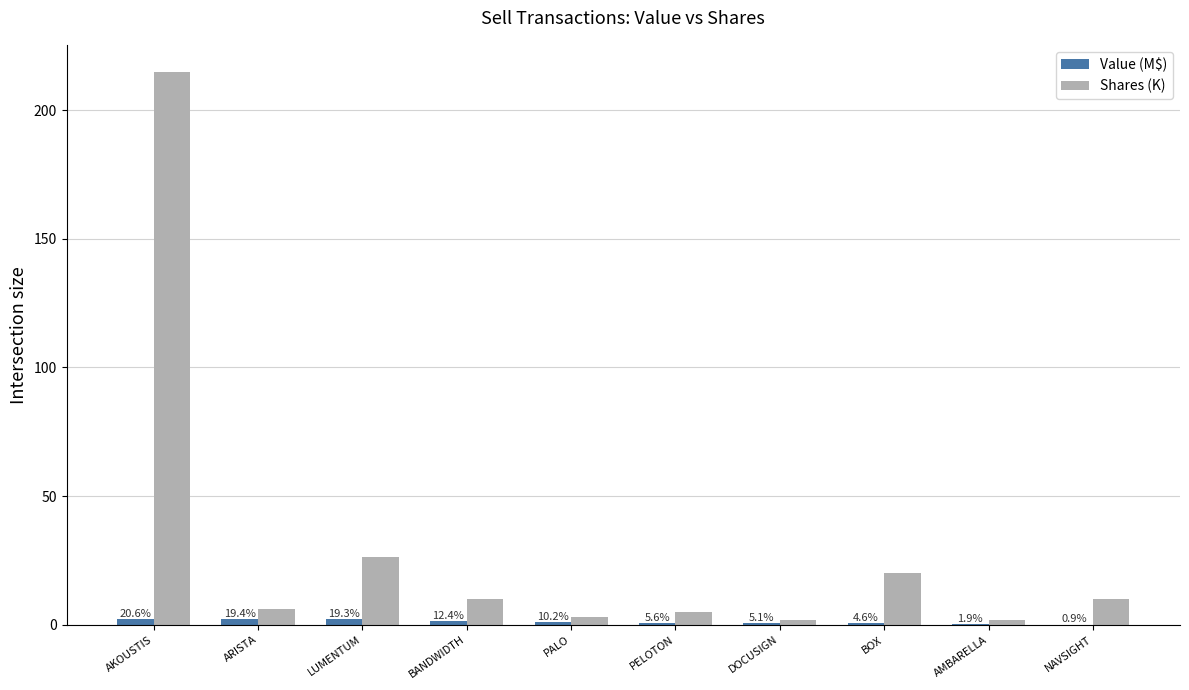

Reading left to right, list all the values displayed in this chart.

Value (M$): 2.3	2.2	2.2	1.4	1.1	0.6	0.6	0.5	0.2	0.1
Shares (K): 214.6	6.0	26.2	10.0	3.1	5.0	2.0	20.0	2.0	10.0